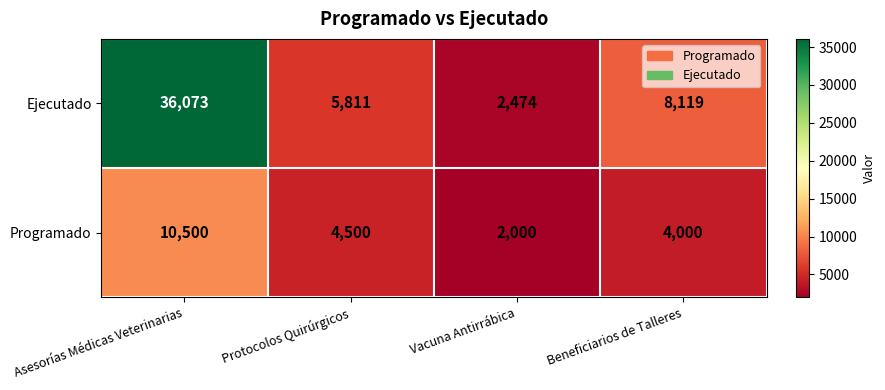

What is the total value across all series at Protocolos Quirúrgicos?

10311